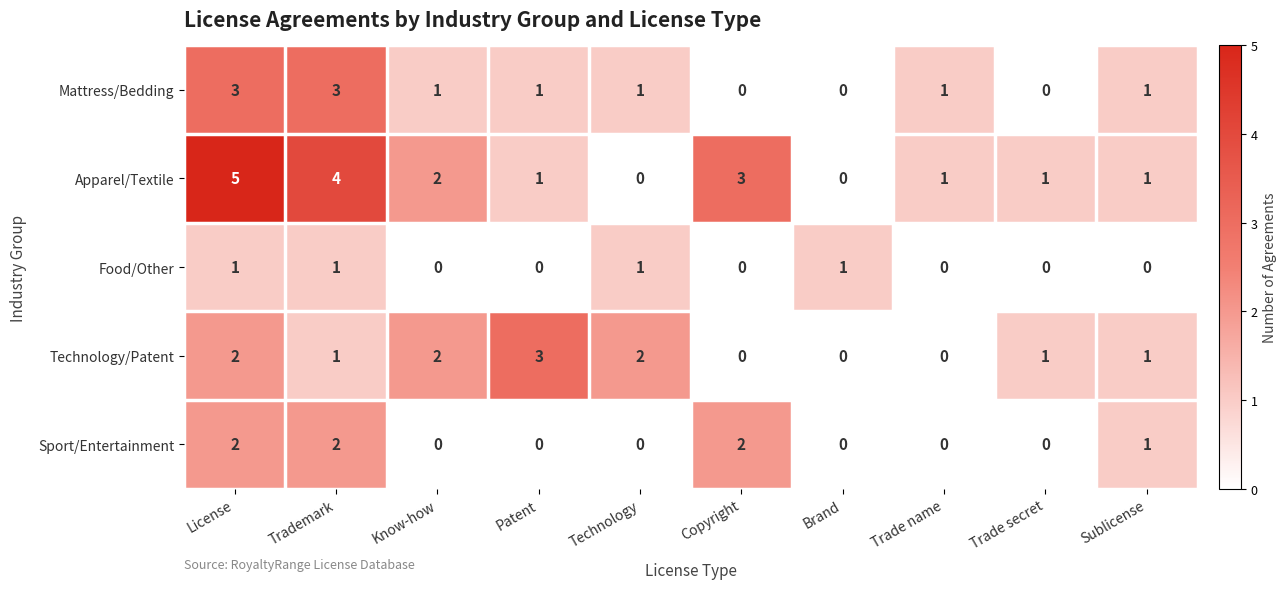

Between License and Patent, which series saw the biggest shift?

Apparel/Textile